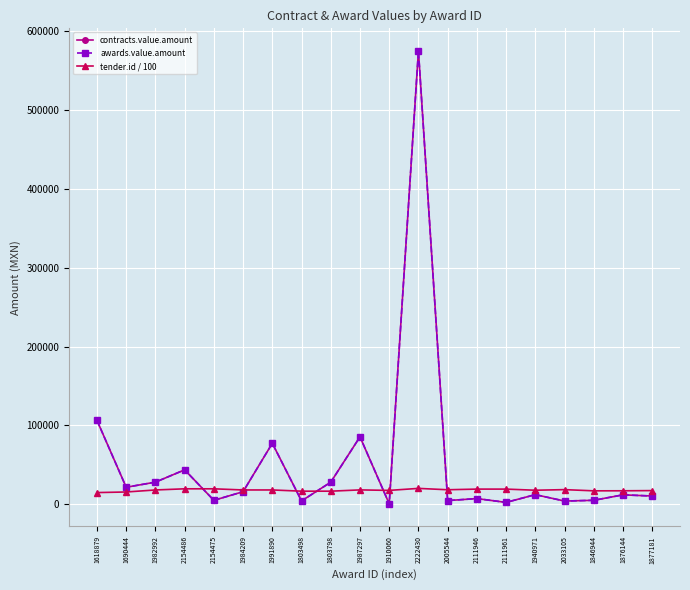

Is this an area chart (filled region under the line)?

No